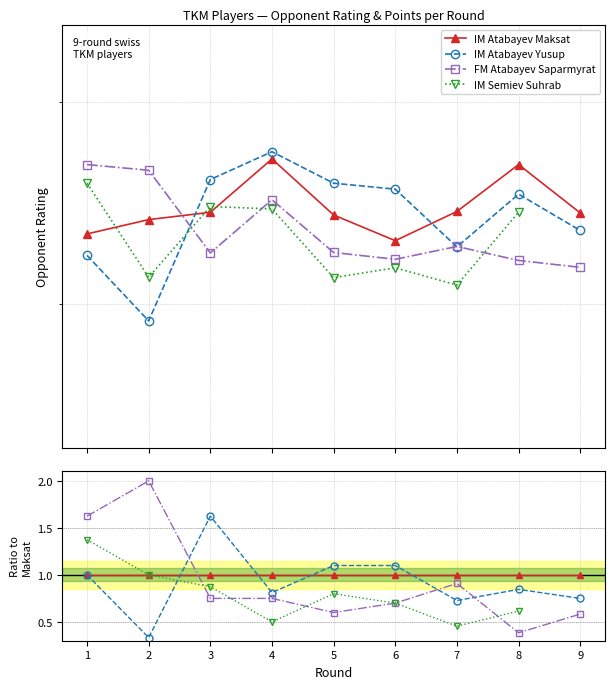

Which series has the largest range (max minus min)?

FM Atabayev Saparmyrat